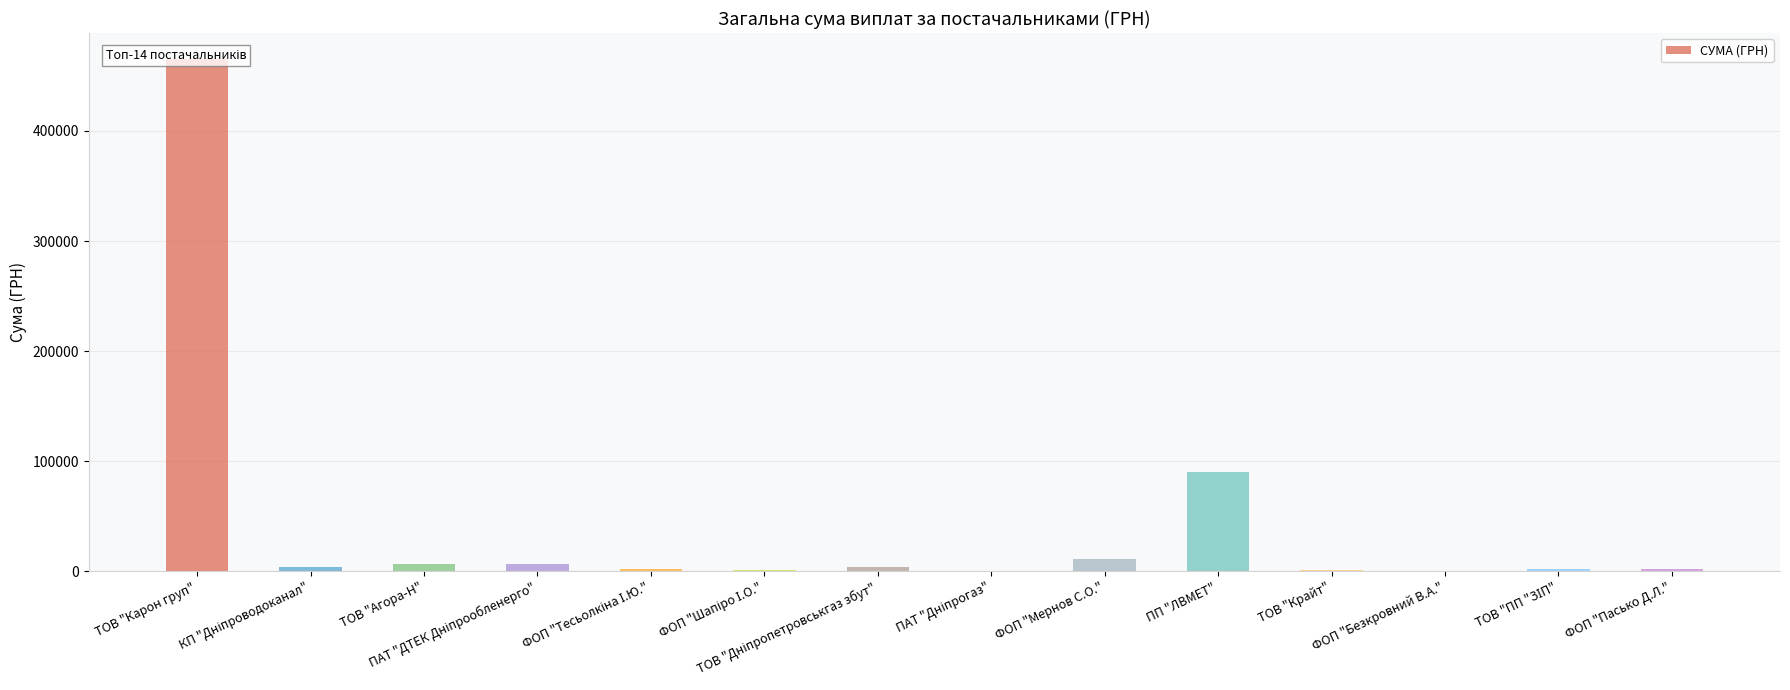

Reading left to right, list all the values displayed in this chart.

465662.5	3612.7	6210.0	6778.4	2130.0	1169.2	4078.1	177.0	11162.1	90000.0	1382.0	286.0	1850.6	1873.9